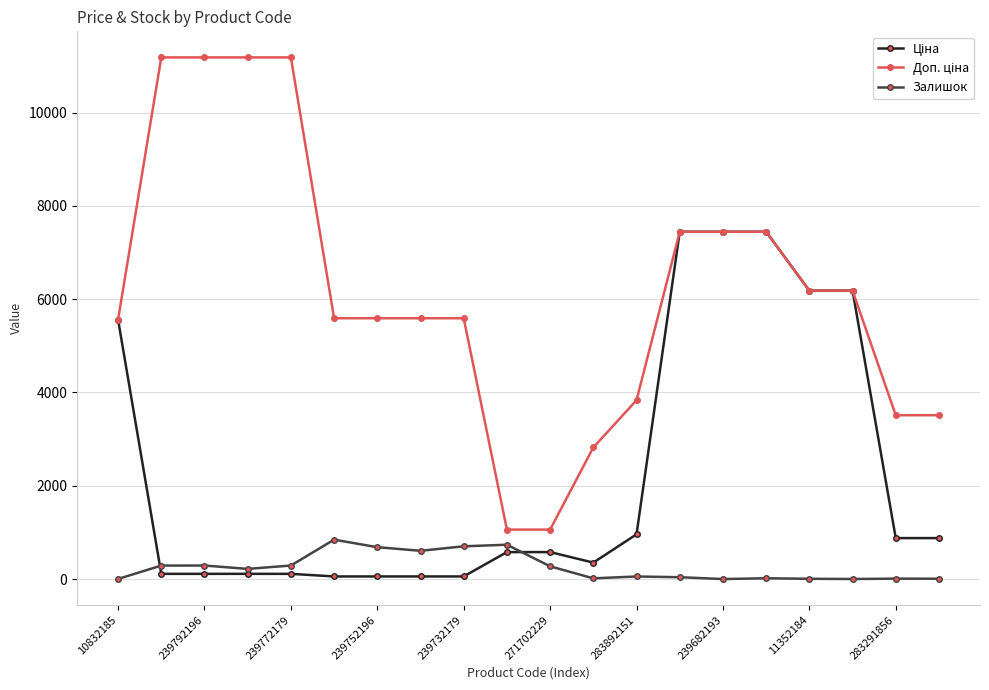

What is the maximum value for Залишок?

845.0